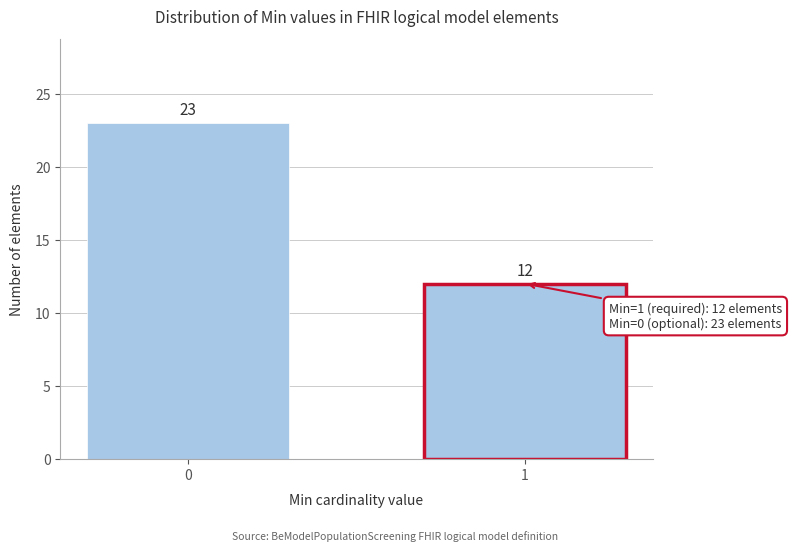

Reading right to left, list all the values displayed in this chart.

1=12	0=23